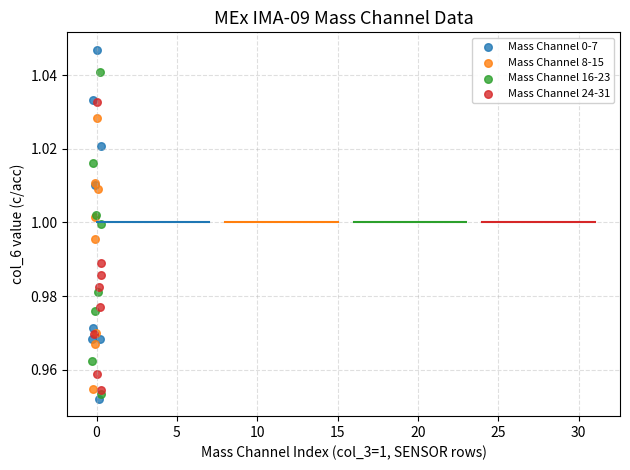

Which series contains the lowest Y value?

Mass Channel 0-7